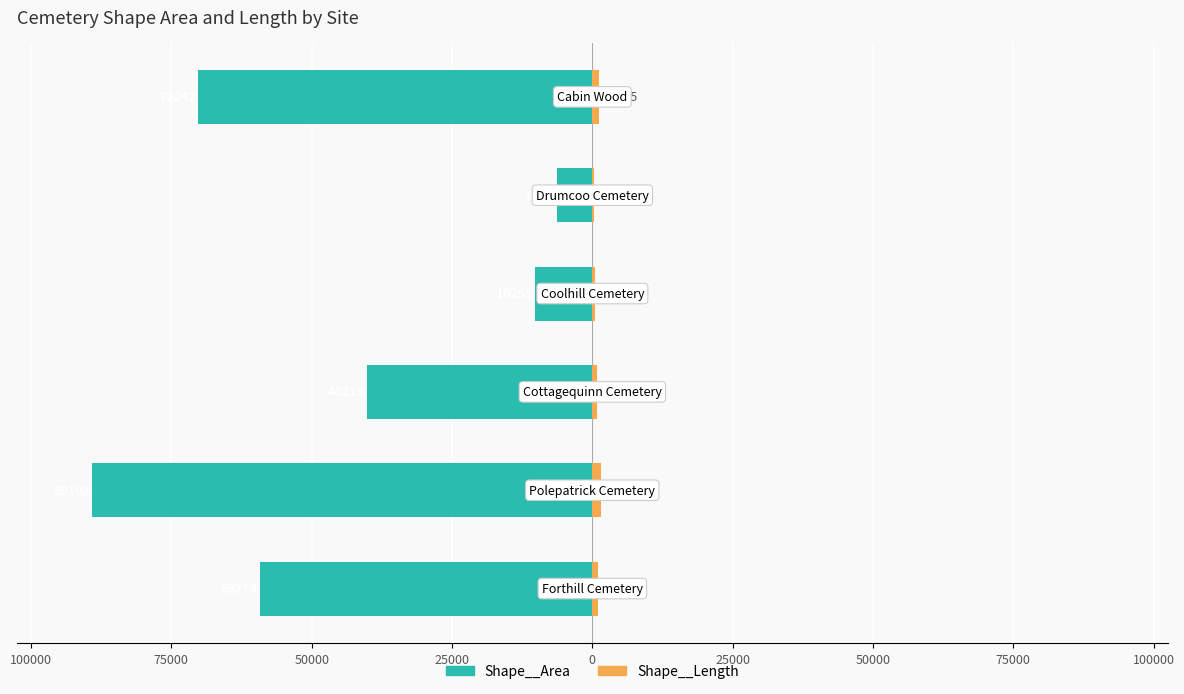

Which has a higher value, 50000 or 0?

50000